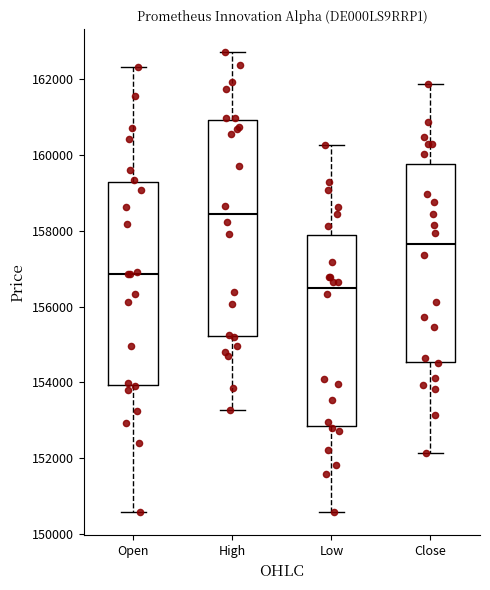

Reading left to right, transcribe this box plot: for each box, give where its median line is, the range the box spans, and where its two whiskers end, as read against the y-axis. The values are not printed on the chart, so give them approximately, as read against the axis.

Open: median 156800, box 154000 to 159200, whiskers 150600 to 162400
High: median 158400, box 155200 to 161000, whiskers 153200 to 162800
Low: median 156400, box 152800 to 157800, whiskers 150600 to 160200
Close: median 157600, box 154600 to 159800, whiskers 152200 to 161800